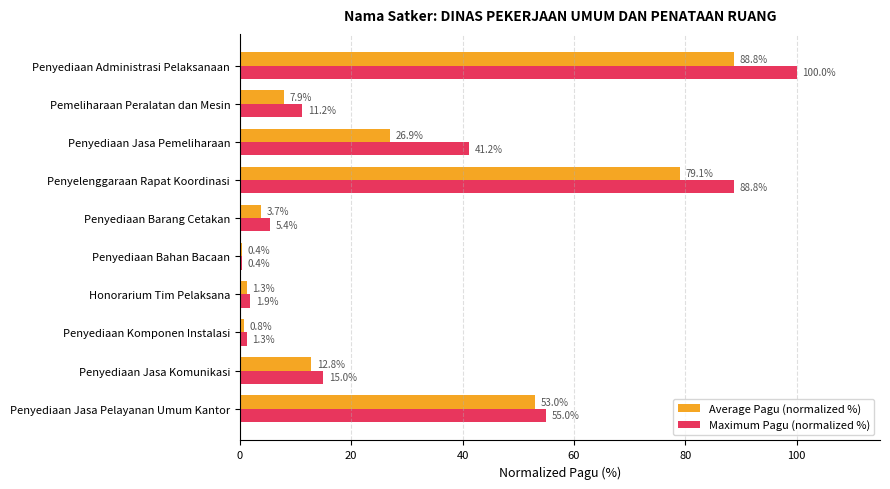

Between Honorarium Tim Pelaksana and Penyediaan Bahan Bacaan, which series saw the biggest shift?

Maximum Pagu (normalized %)